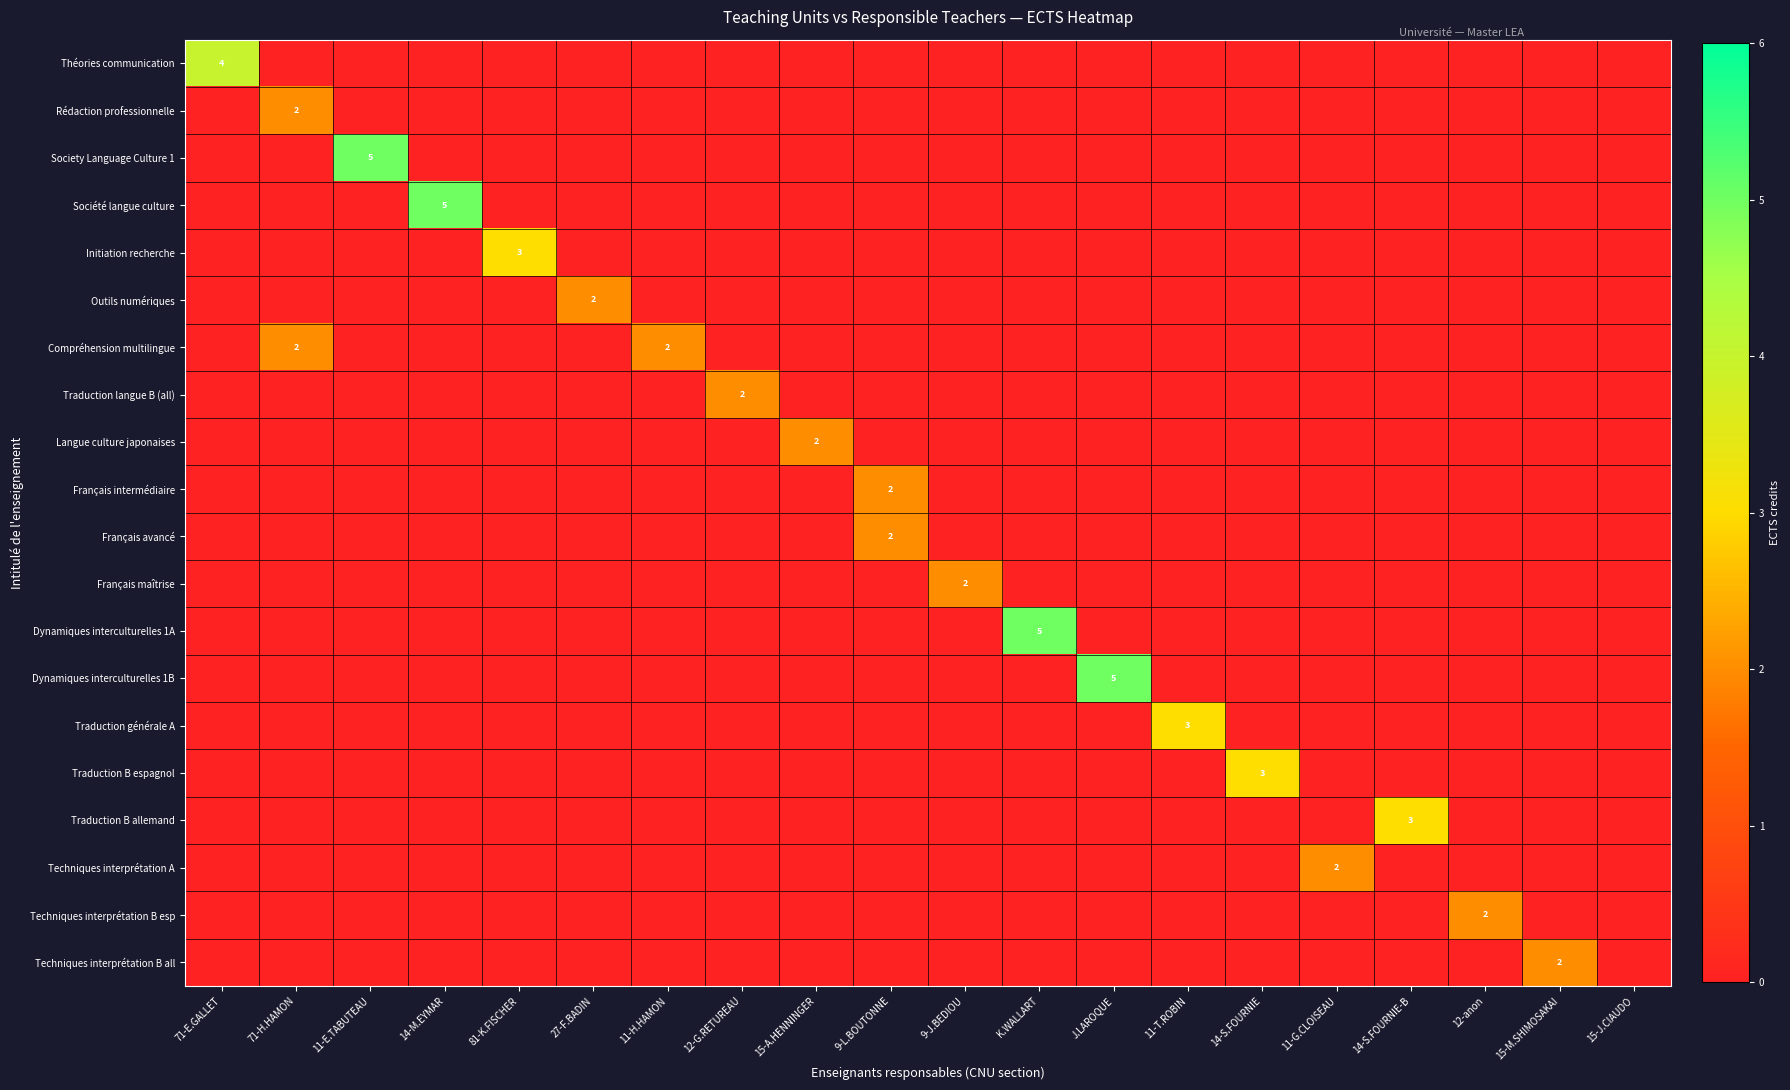

Count the Français avancé values in the range 0 to 1.

19